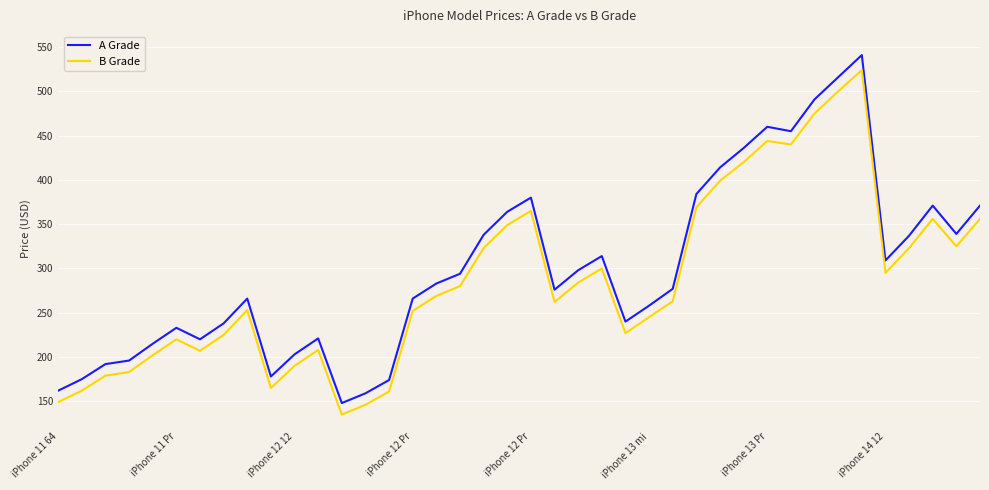

True or false: B Grade and A Grade intersect in this chart.

False